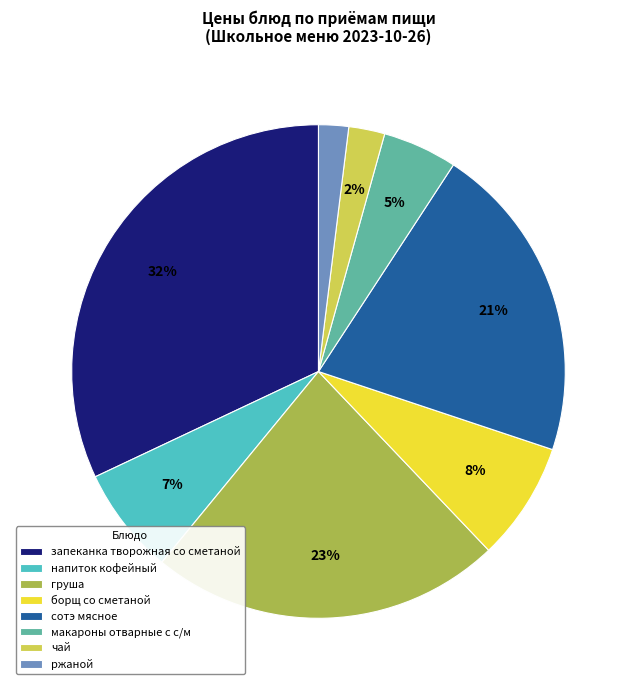

What is the largest slice in the pie chart?

запеканка творожная со сметаной